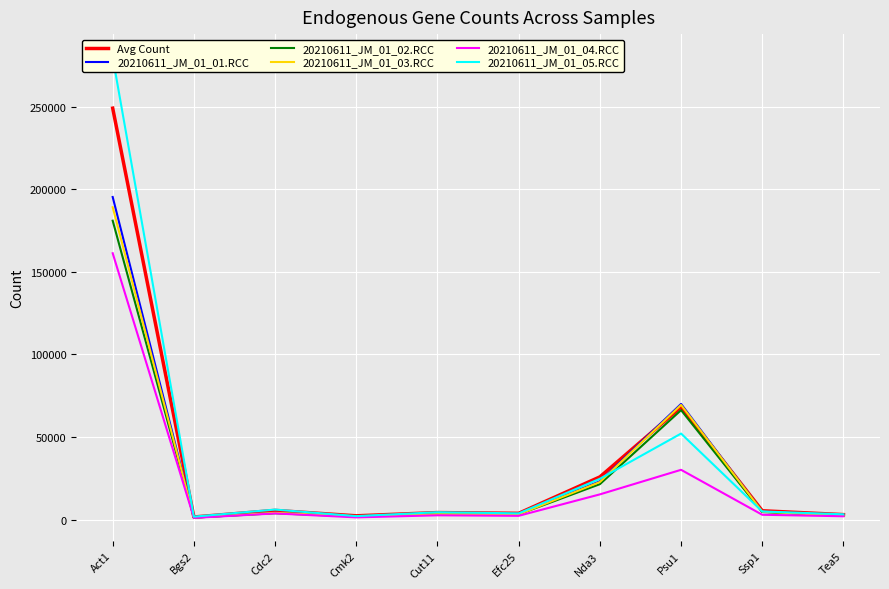

Where is the first local maximum for Avg Count?

Cdc2